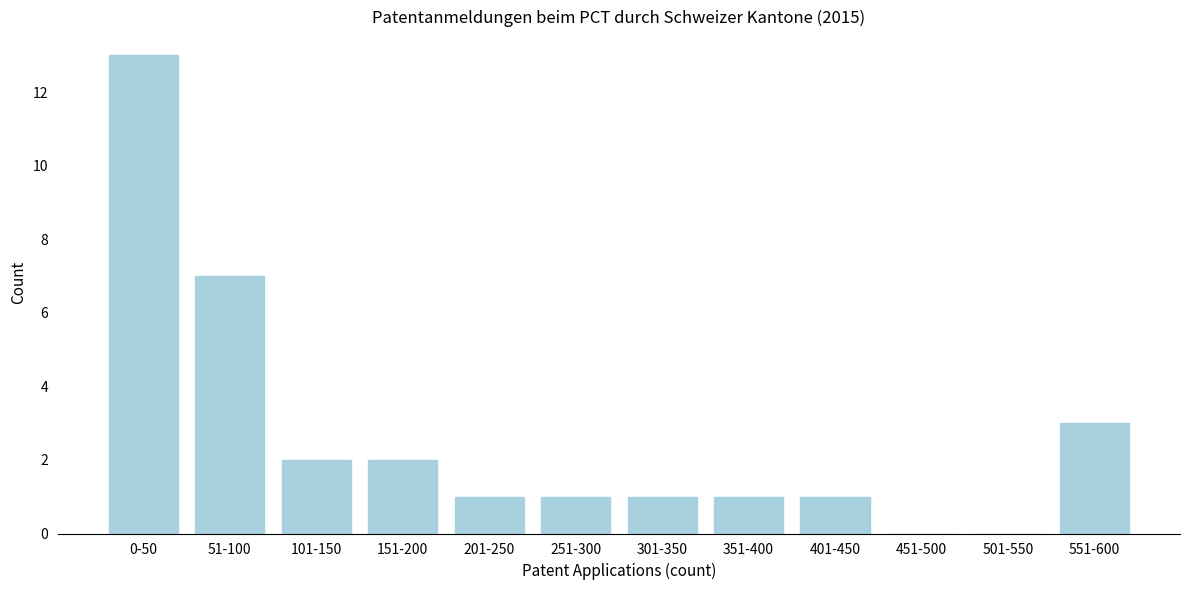

Reading right to left, transcribe all the data shown in this chart.

551-600=3	501-550=0	451-500=0	401-450=1	351-400=1	301-350=1	251-300=1	201-250=1	151-200=2	101-150=2	51-100=7	0-50=13